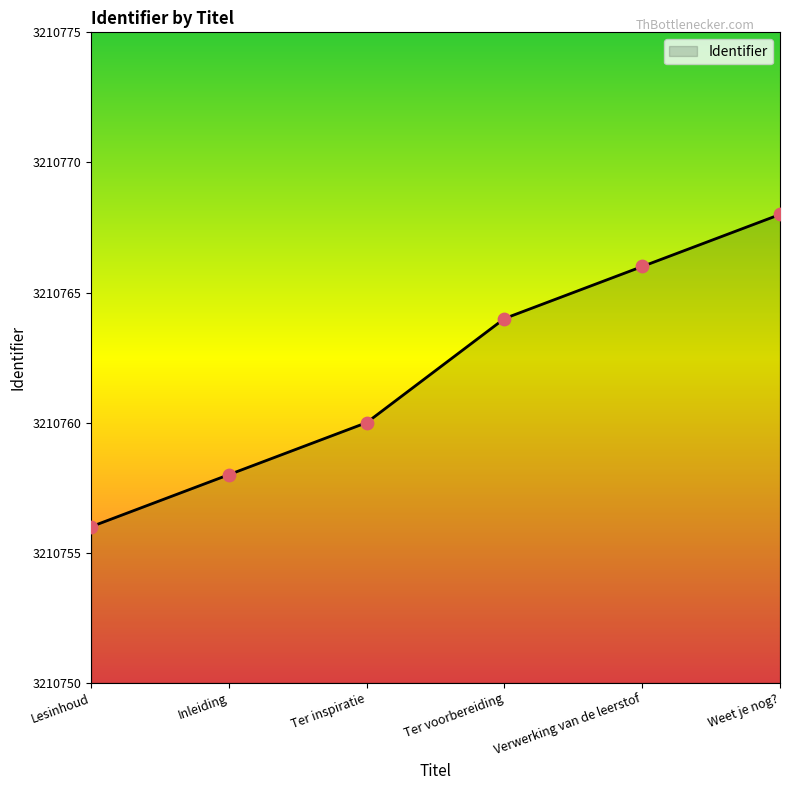

Between Lesinhoud and Ter inspiratie, which is larger?

Ter inspiratie